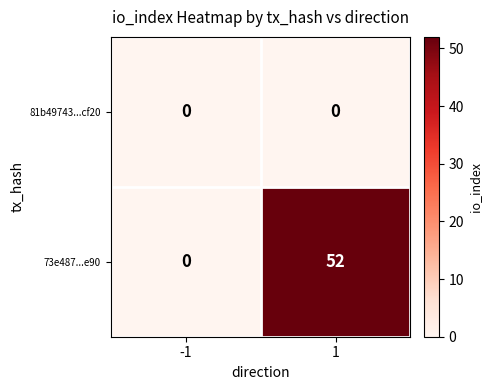

List the series in order of their peak value, lowest first.

81b49743...cf20, 73e487...e90